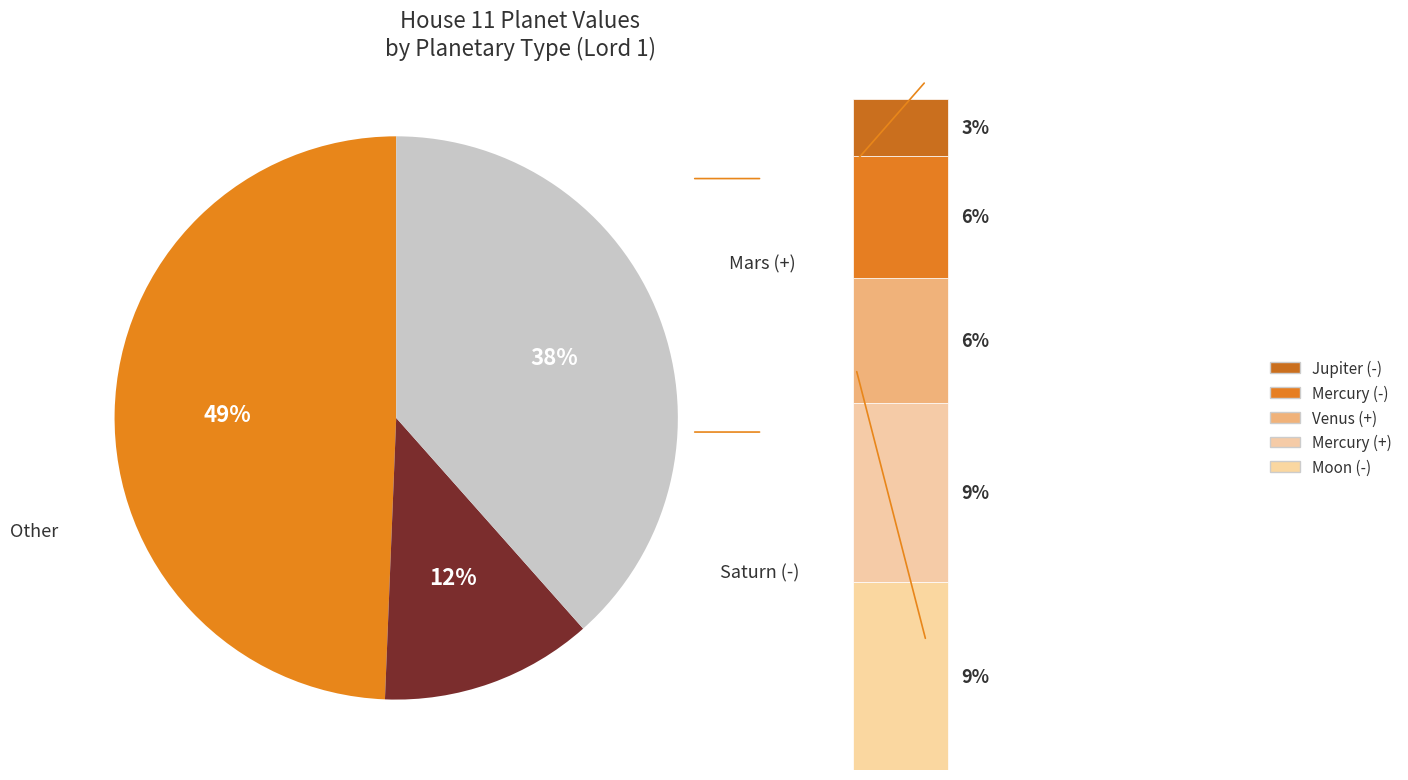

Combined, do Saturn (+) and Moon (-) account for over 50%?

No